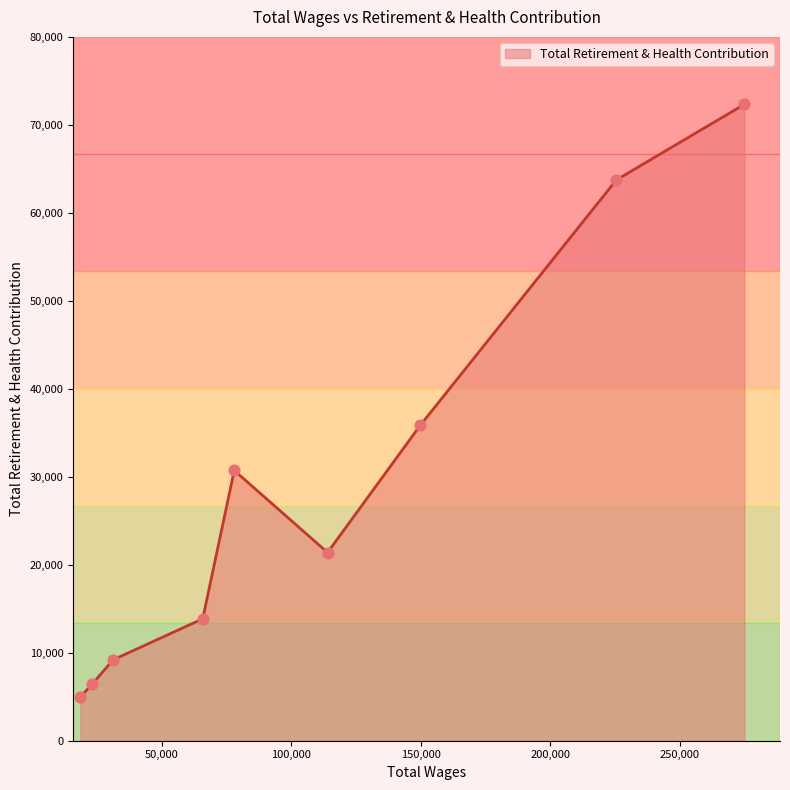

What is the greatest value displayed?

72335